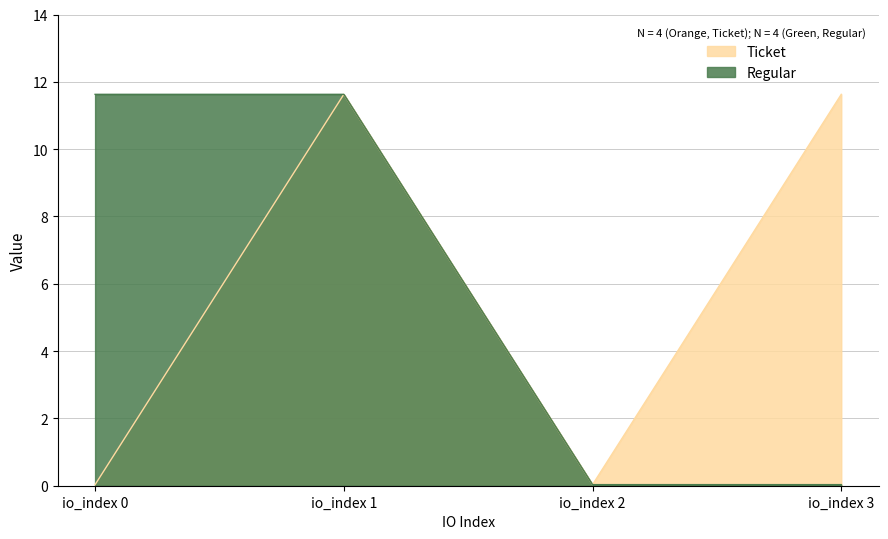

How many data points in Regular are above 11?

2